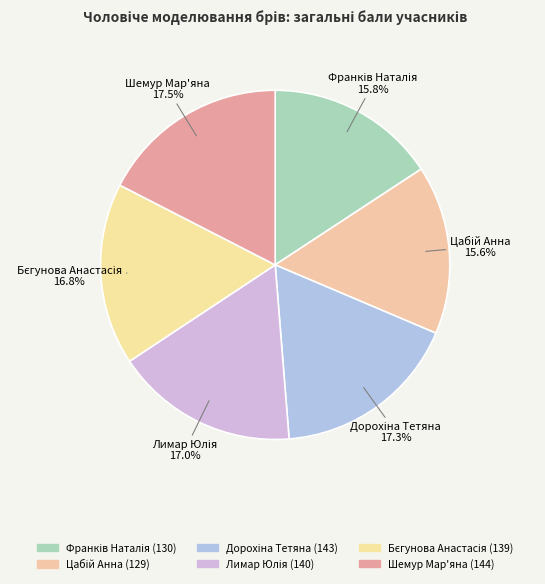

Is there a majority slice in this chart?

No